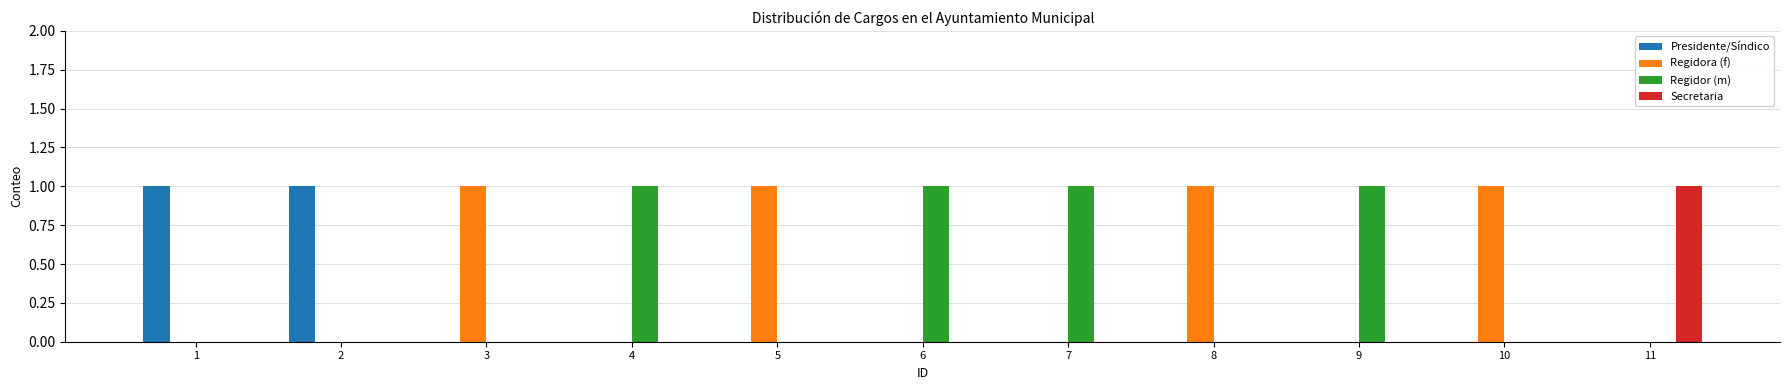

How many series are shown in this chart?

4